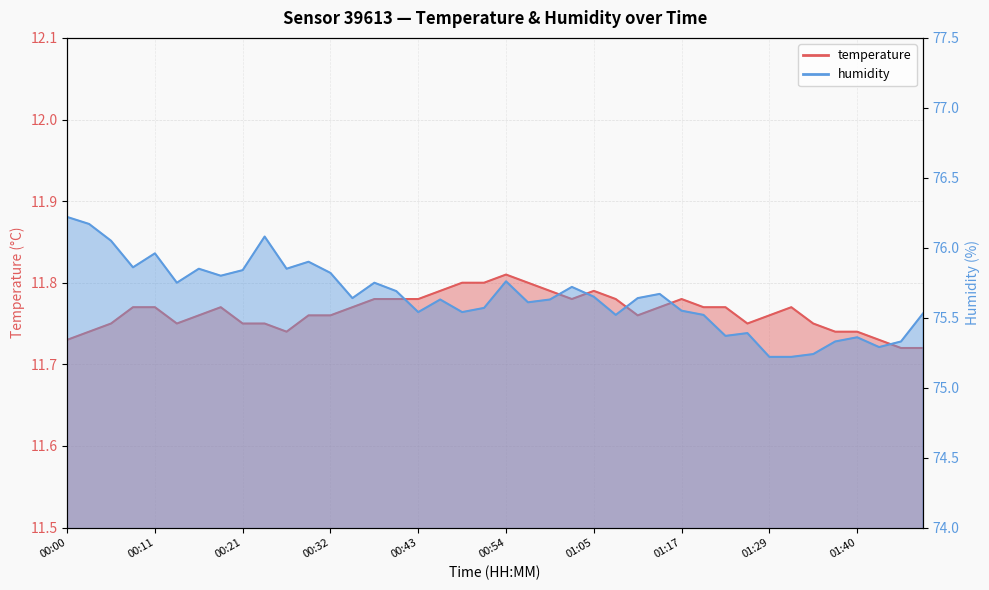

Rank the categories by temperature value from lowest to highest.

01:45, 01:48, 00:00, 01:43, 00:02, 00:27, 01:37, 01:40, 00:05, 00:13, 00:21, 00:24, 01:25, 01:34, 00:16, 00:30, 00:32, 01:11, 01:29, 00:08, 00:11, 00:19, 00:35, 01:14, 01:19, 01:22, 01:31, 00:38, 00:41, 00:43, 01:02, 01:08, 01:17, 00:46, 01:00, 01:05, 00:49, 00:51, 00:57, 00:54